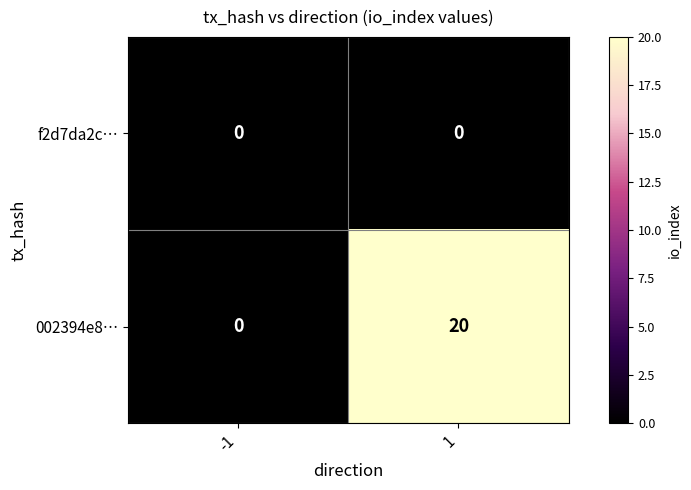

What is the total value across all series at 1?

20